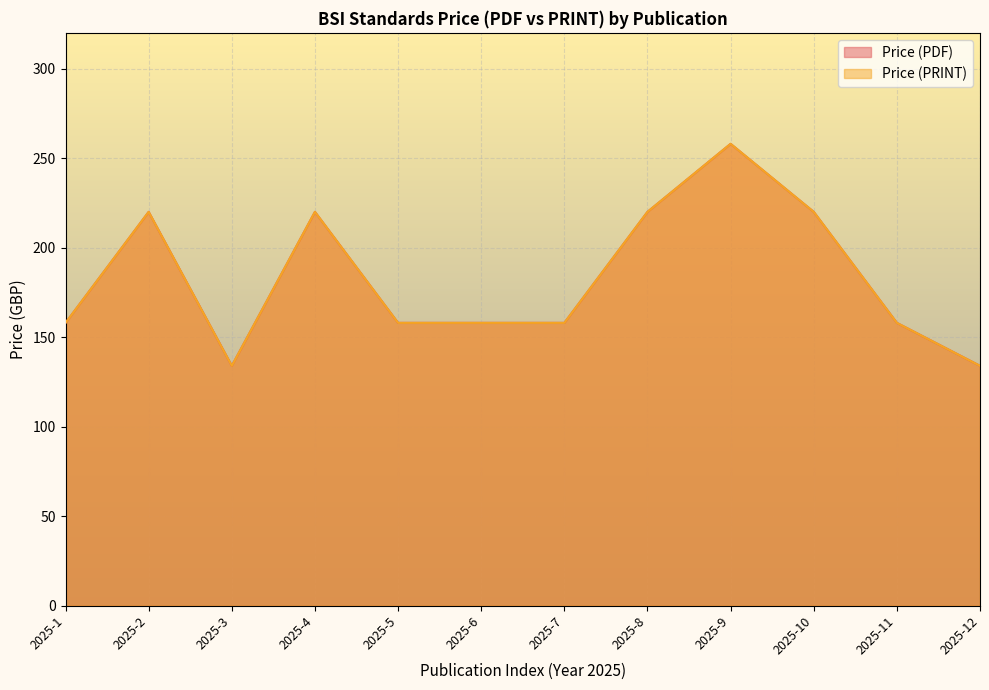

What is the total value across all series at 2025-12?

268